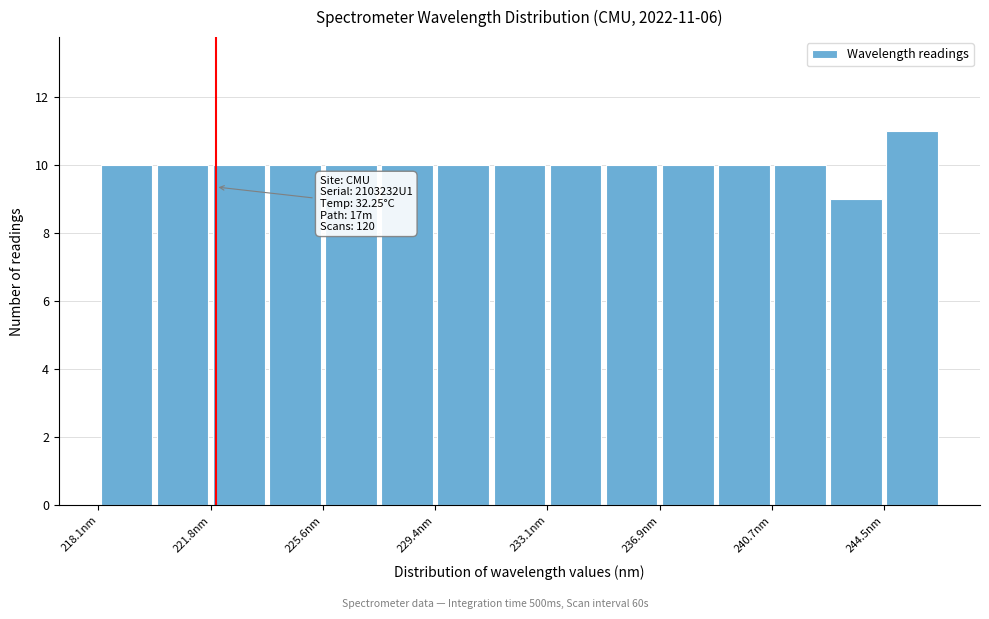

Read against the x-axis, roughly where is the centre of the tallest bar?

245.5